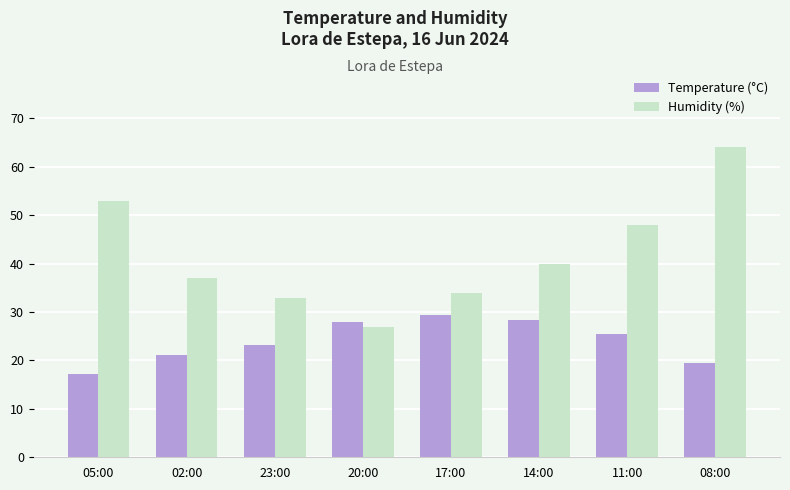

True or false: Humidity (%) has a value of 11.7 at 11:00.

False